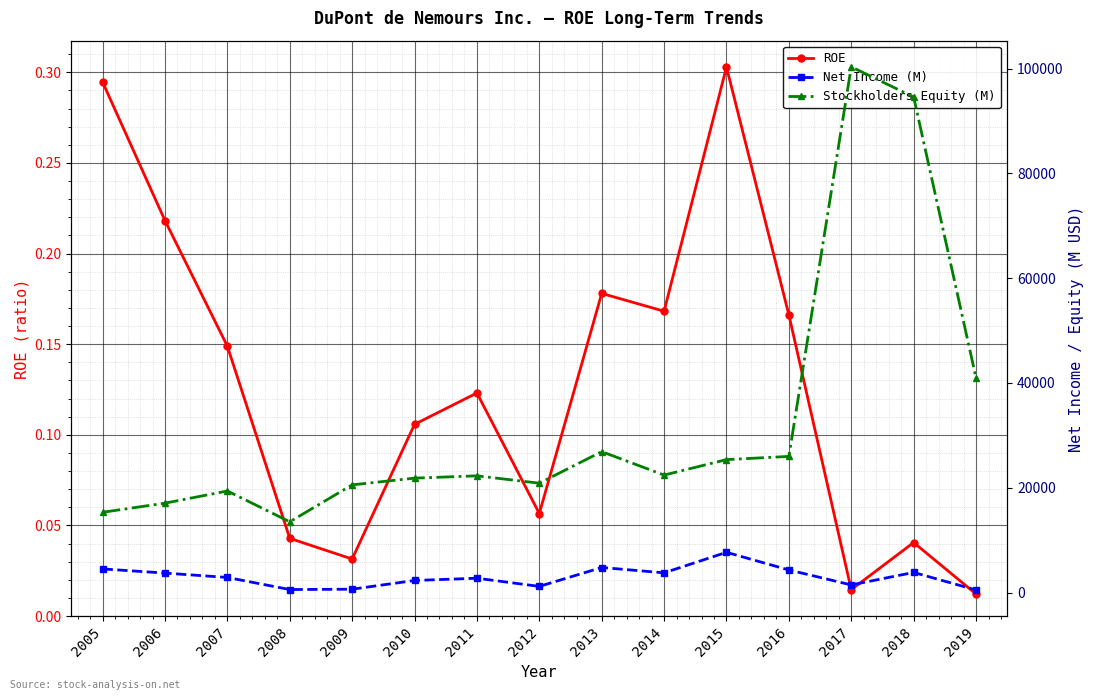

How many series are shown in this chart?

3